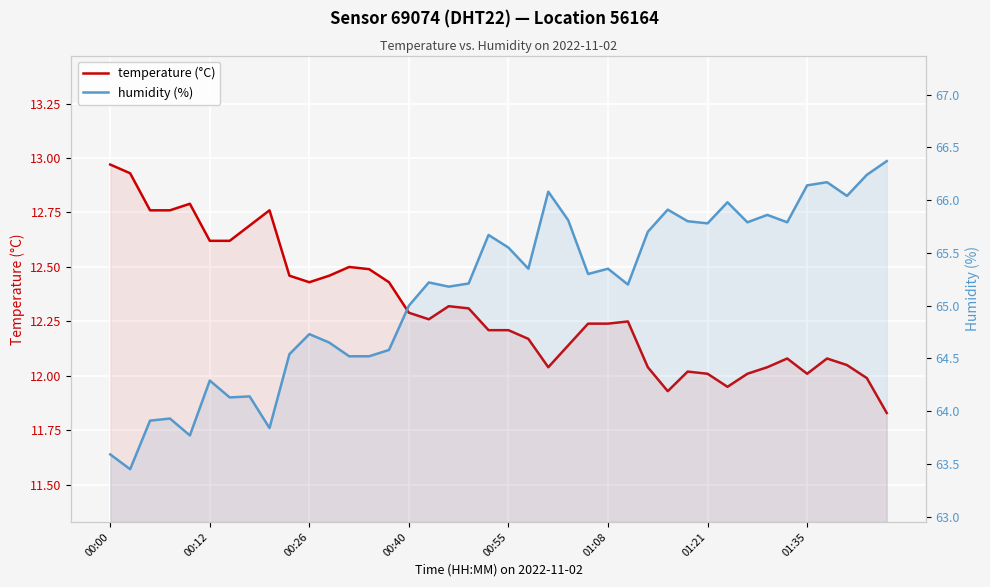

Reading right to left, what are all the values shown in this chart?

temperature (°C): 11.8	12.0	12.1	12.1	12.0	12.1	12.0	12.0	11.9	12.0	12.0	11.9	12.0	12.2	12.2	12.2	12.1	12.0	12.2	12.2	12.2	12.3	12.3	12.3	12.3	12.4	12.5	12.5	12.5	12.4	12.5	12.8	12.7	12.6	12.6	12.8	12.8	12.8	12.9	13.0
humidity (%): 66.4	66.2	66.0	66.2	66.1	65.8	65.9	65.8	66.0	65.8	65.8	65.9	65.7	65.2	65.3	65.3	65.8	66.1	65.3	65.5	65.7	65.2	65.2	65.2	65.0	64.6	64.5	64.5	64.7	64.7	64.5	63.8	64.1	64.1	64.3	63.8	63.9	63.9	63.5	63.6